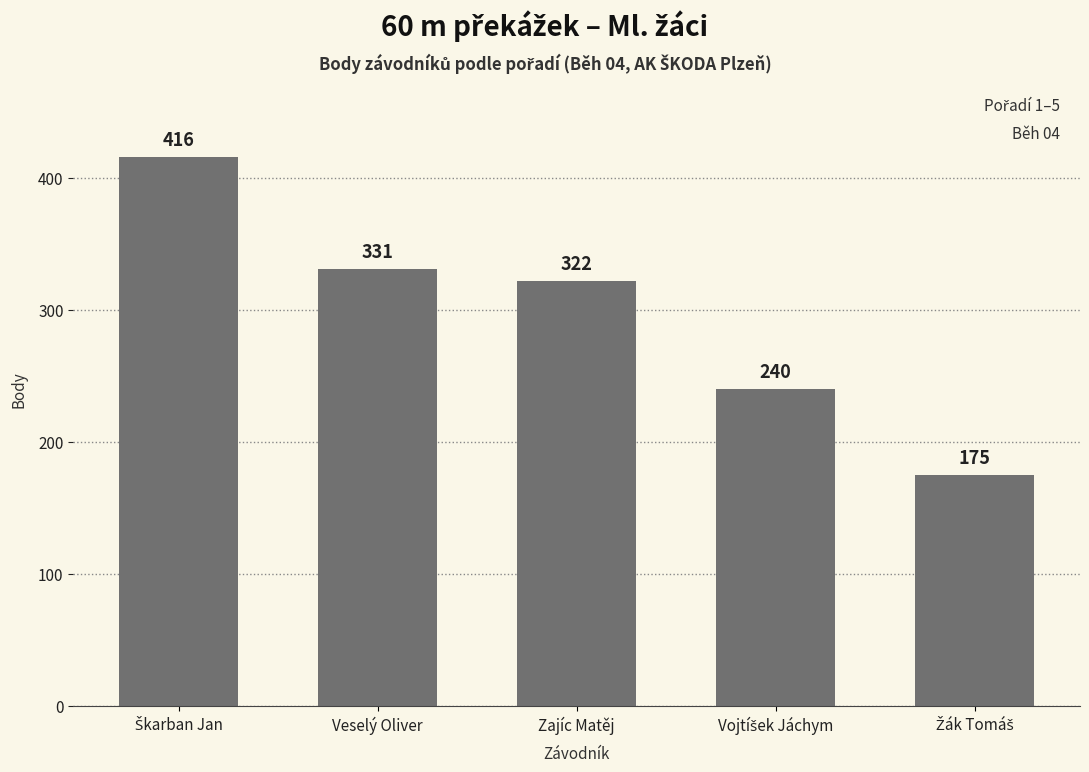

Where is the data nearest to the value 295?

Zajíc Matěj